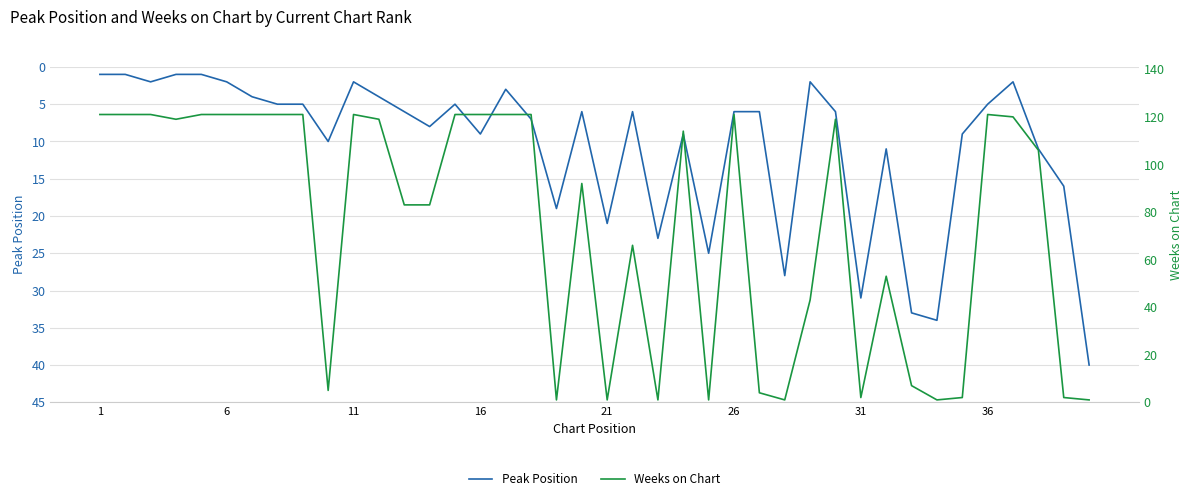

Count the number of categories in the chart.

40